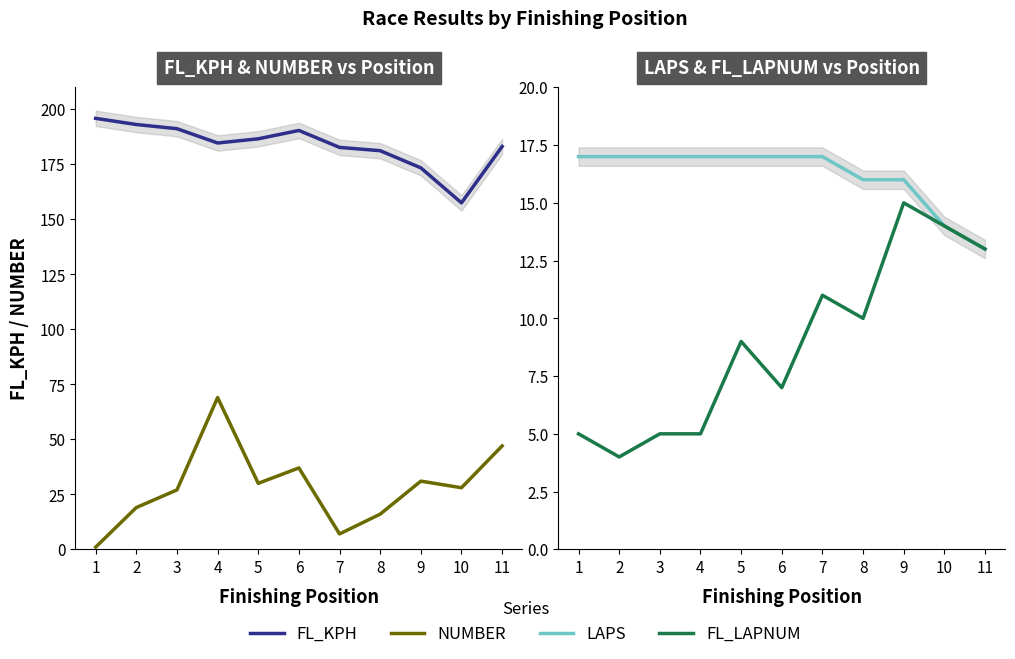

True or false: FL_KPH and FL_LAPNUM cross at least once.

False